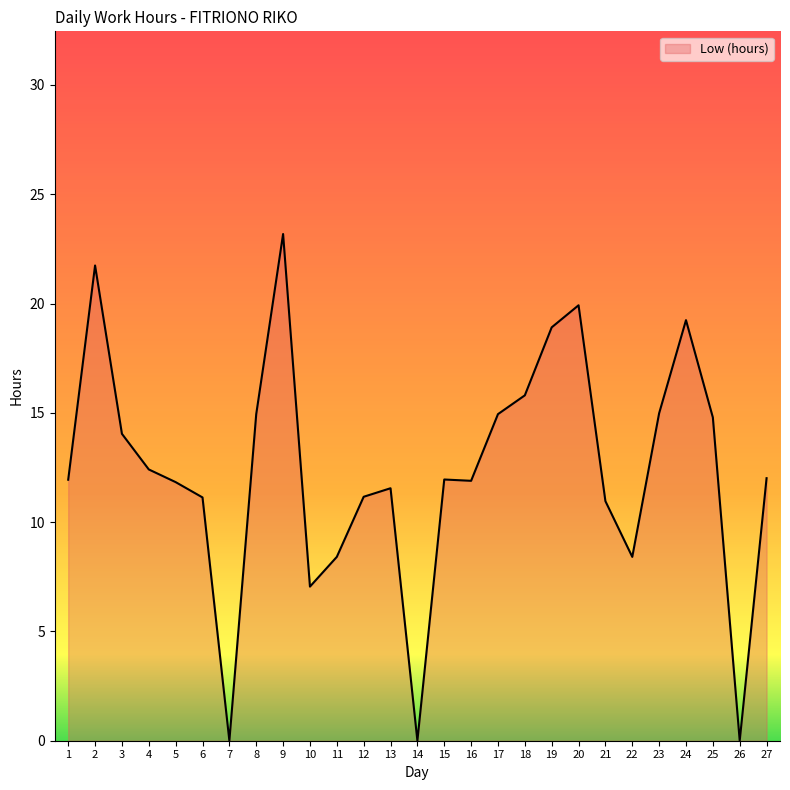

What is the ratio of the value at 22 to the value at 24?

0.4